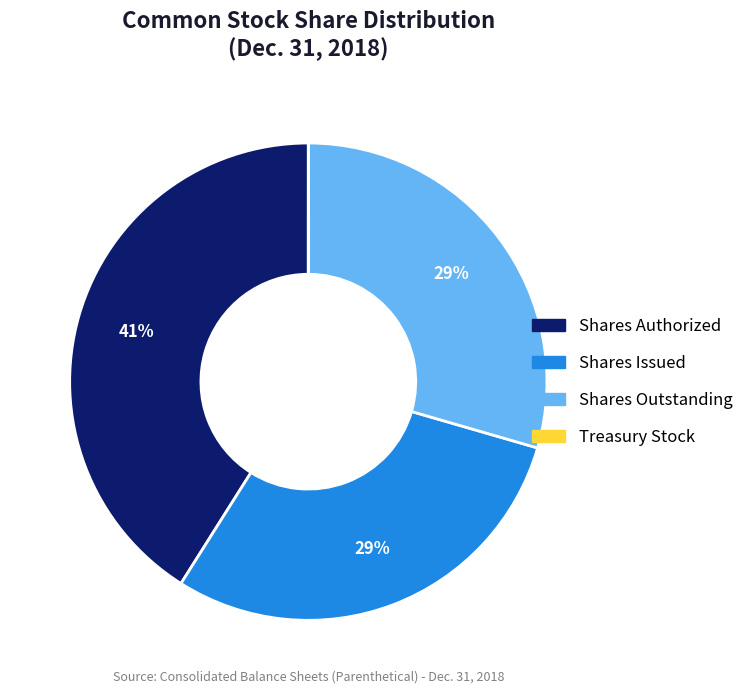

Which category has the biggest portion of the pie?

Shares Authorized